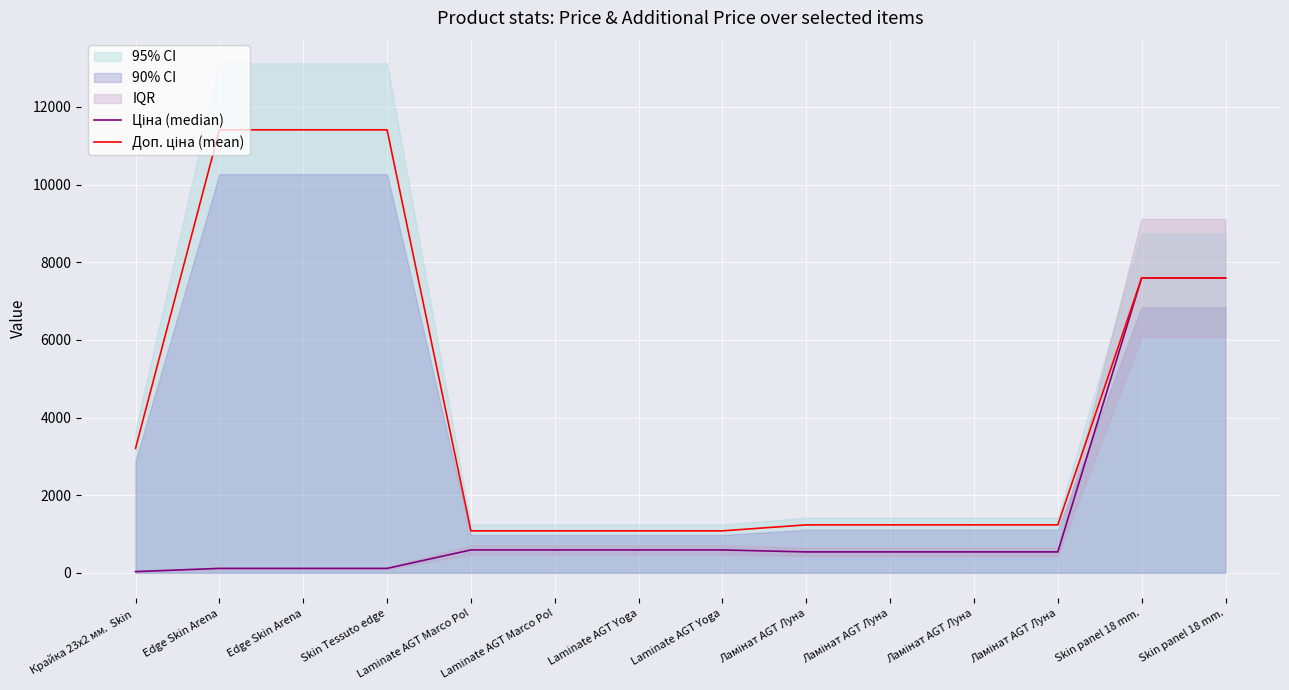

Which has a higher value, Laminate AGT Yoga or Laminate AGT Marco Pol?

Laminate AGT Yoga